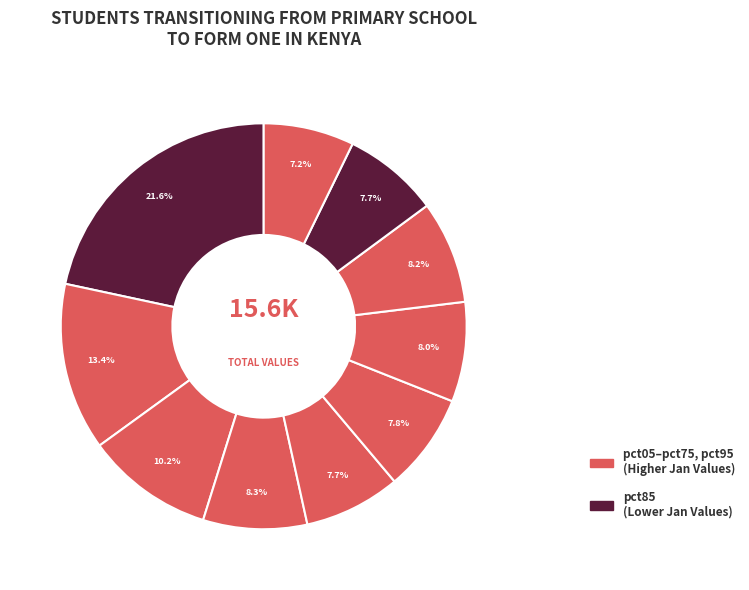

How many segments does this pie chart have?

10